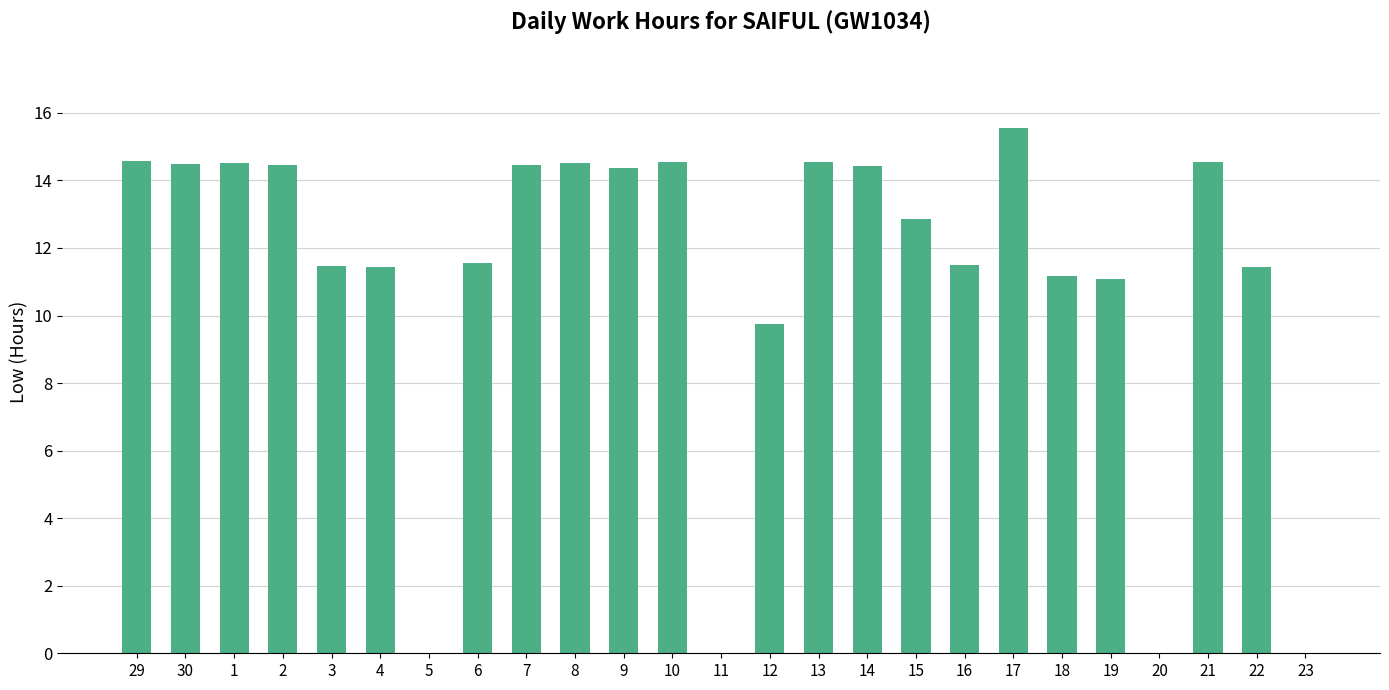

Where is the data nearest to the value 7?

12